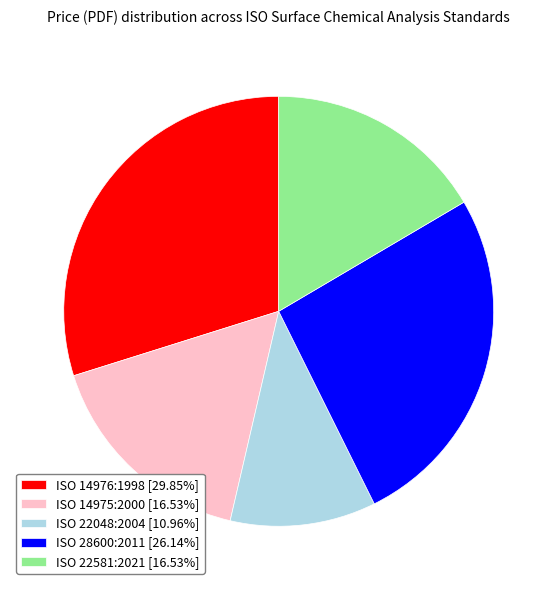

Do ISO 28600:2011 and ISO 14976:1998 together represent more than half of the pie?

Yes